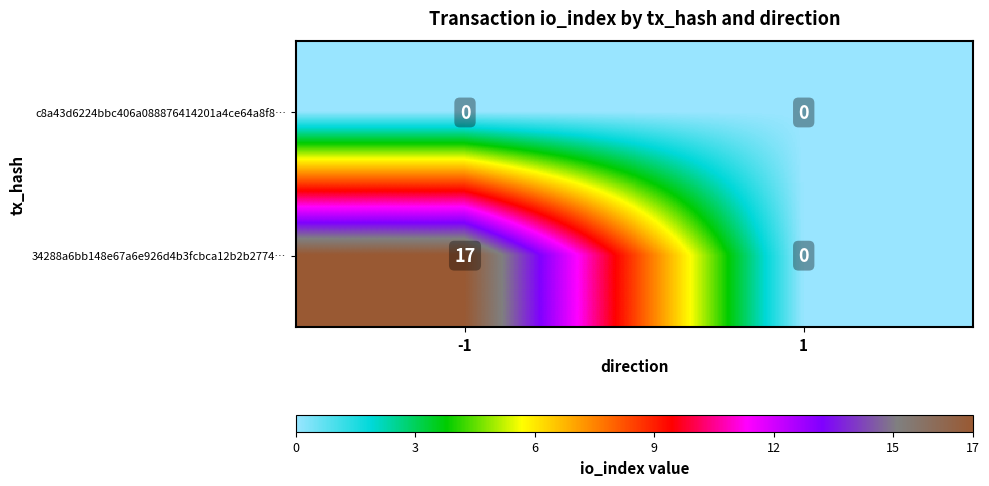

What is the difference between the 34288a6bb148e67a6e926d4b3fcbca12b2b2774… values at 1 and -1?

17